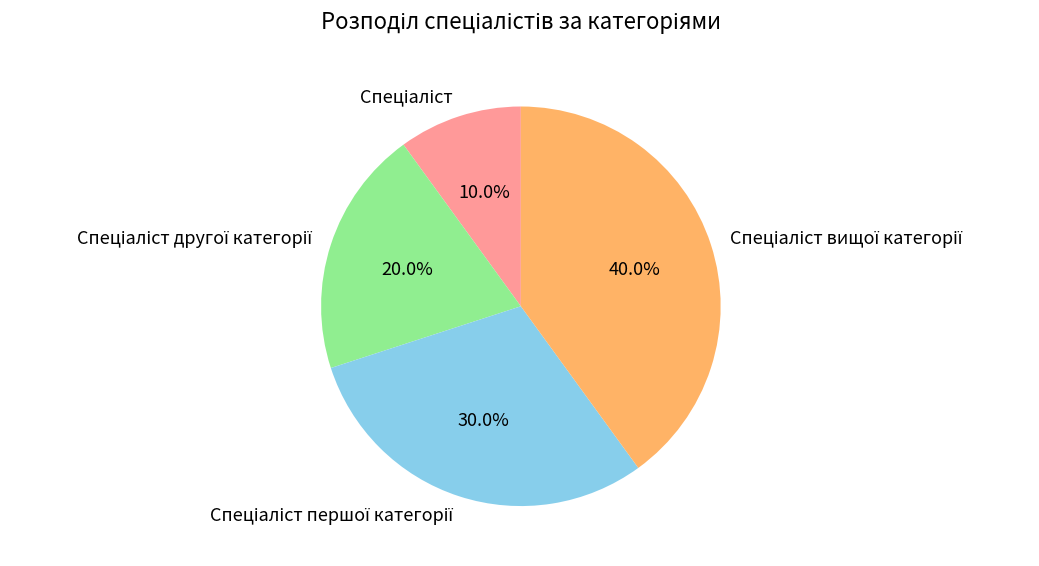

Count the number of slices in the pie.

4